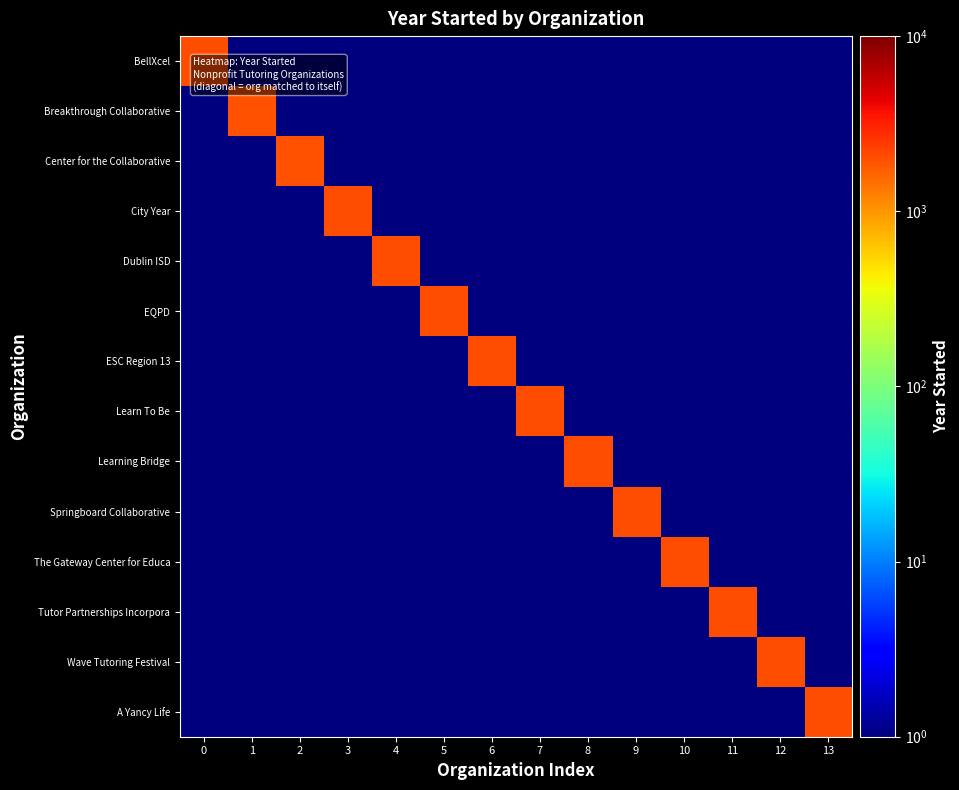

Count the number of categories in the chart.

14